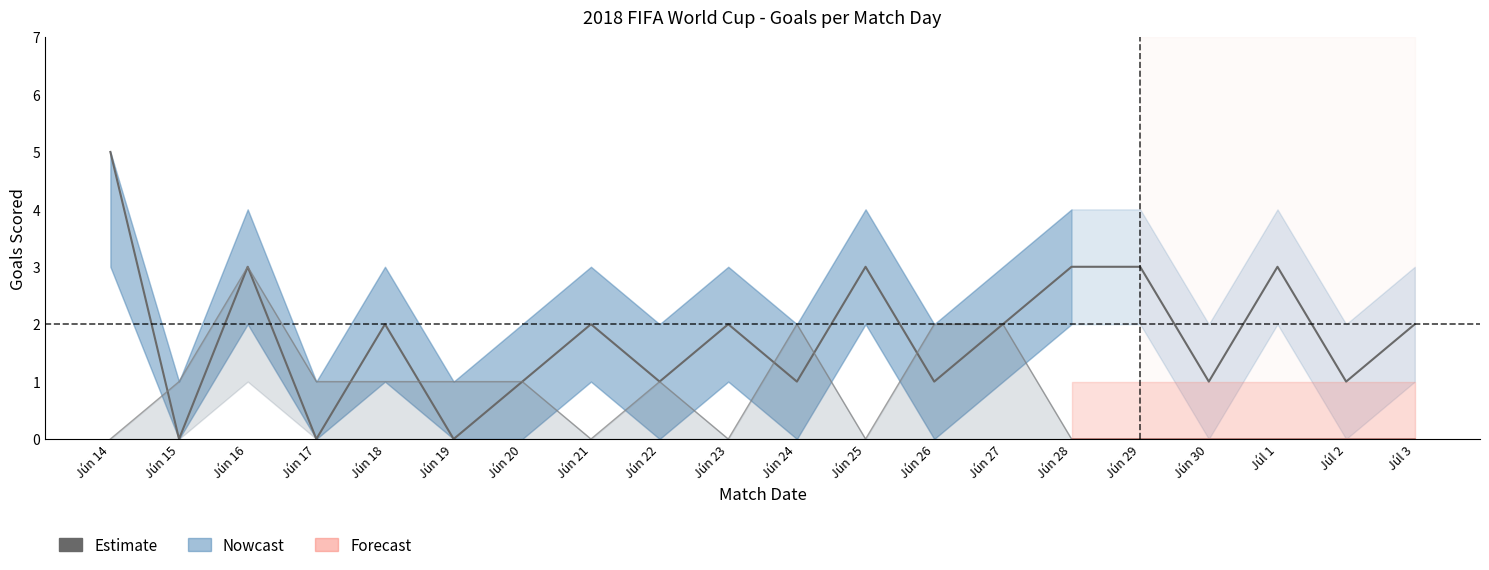

Which label corresponds to the largest value in the chart?

Jún 14